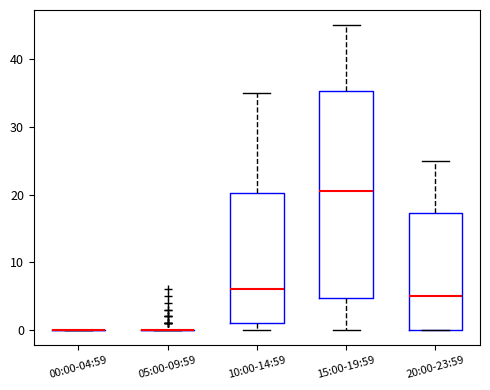

Reading left to right, read every box against the y-axis: the position of its median line, the range the box covers, and the ends of its whiskers. The values are not printed on the chart, so give them approximately, as read against the axis.

00:00-04:59: box collapsed to a line at 0, whiskers 0 to 0
05:00-09:59: box collapsed to a line at 0, whiskers 0 to 0
10:00-14:59: median 6, box 1 to 20, whiskers 0 to 35
15:00-19:59: median 21, box 5 to 35, whiskers 0 to 45
20:00-23:59: median 5, box 0 to 17, whiskers 0 to 25